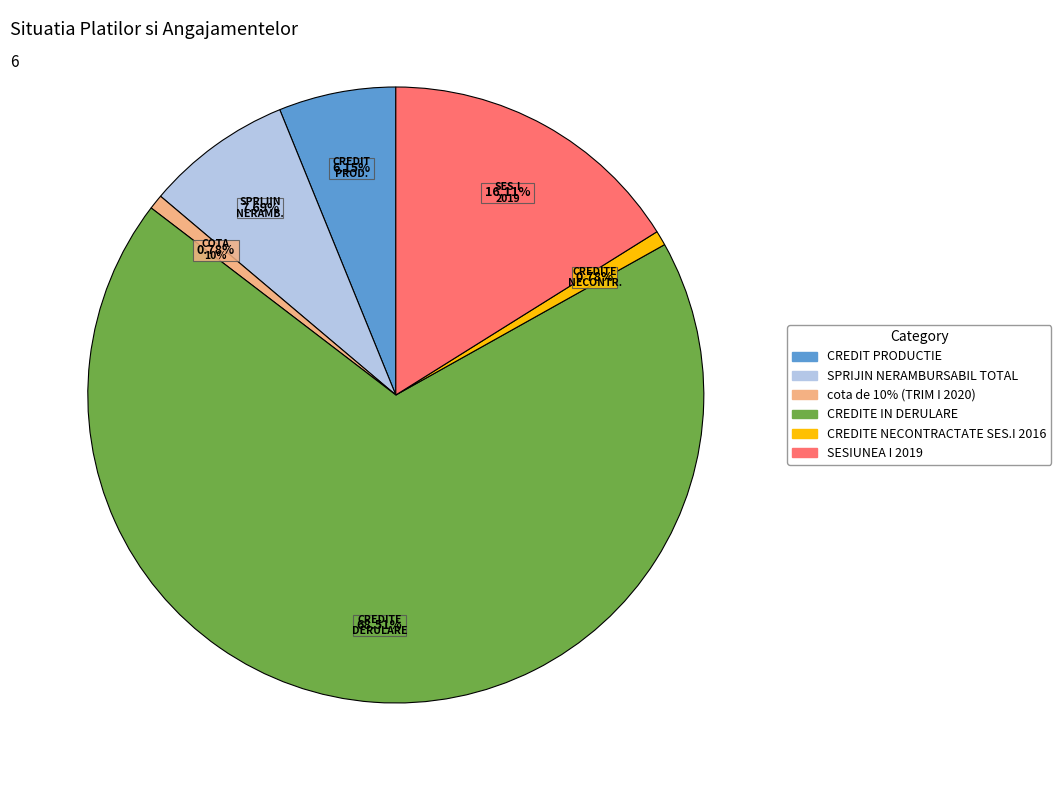

Is there any slice that represents more than half of the pie?

Yes